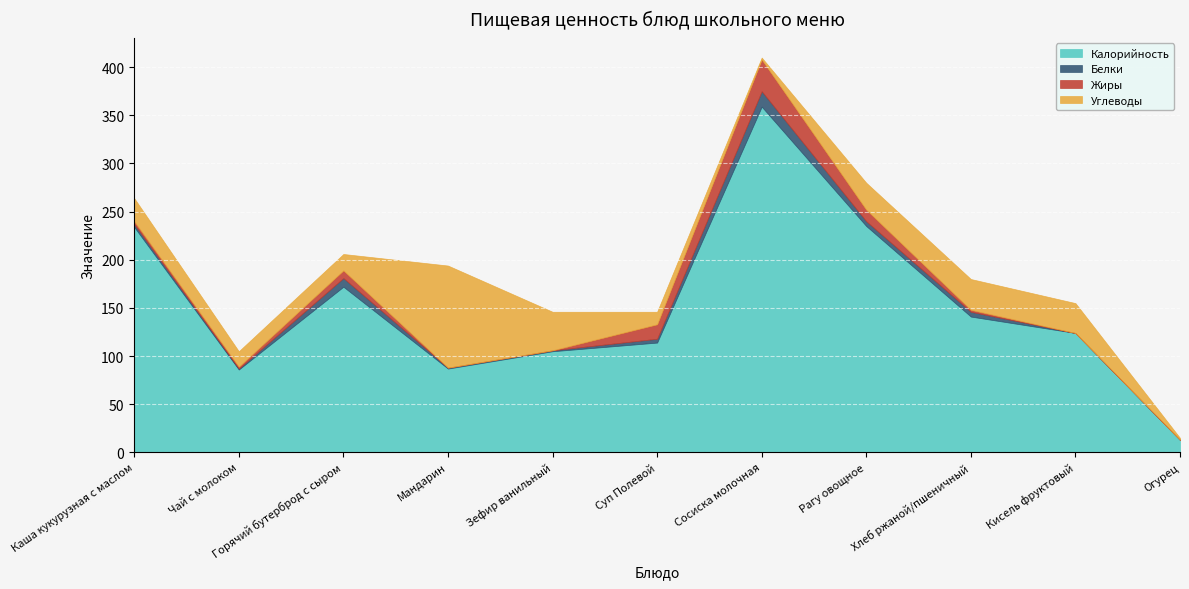

True or false: Жиры has more than 2 interior local peaks.

False